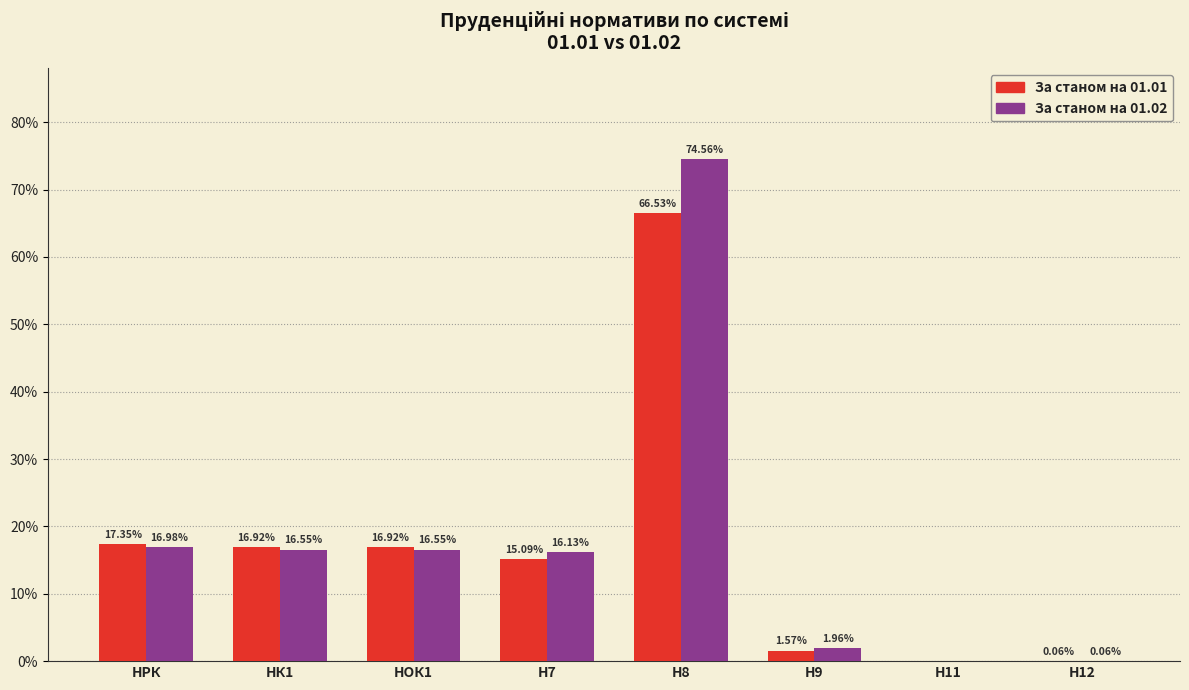

What is the total value across all series at Н8?

141.1